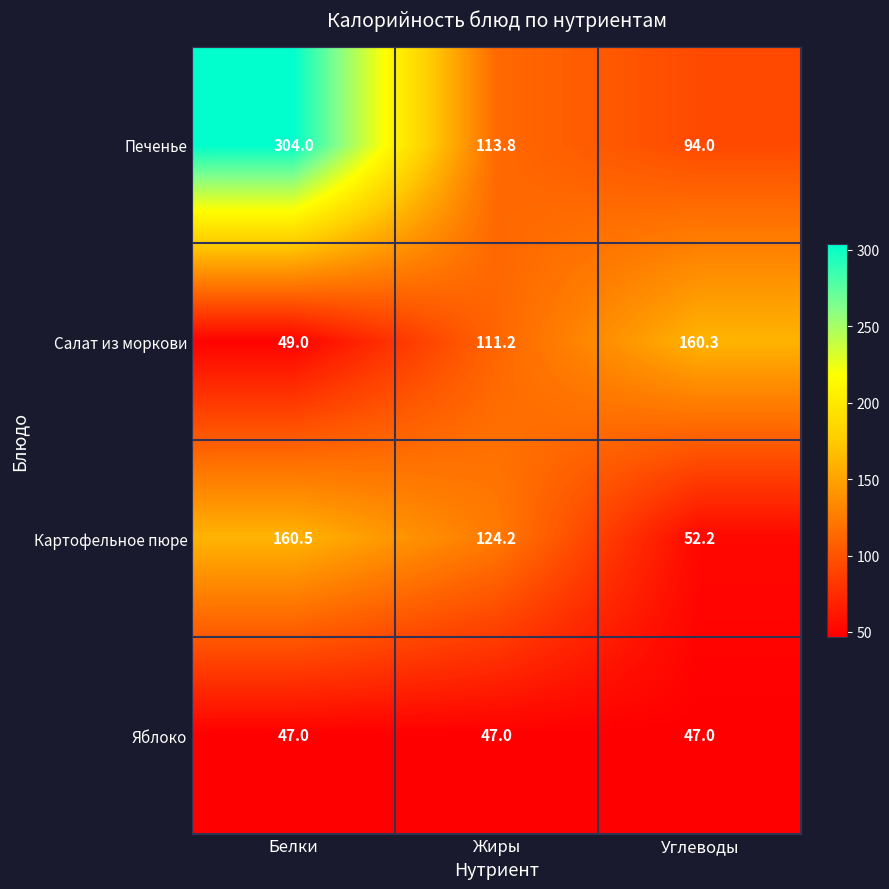

What is the minimum value shown in the chart?

47.0